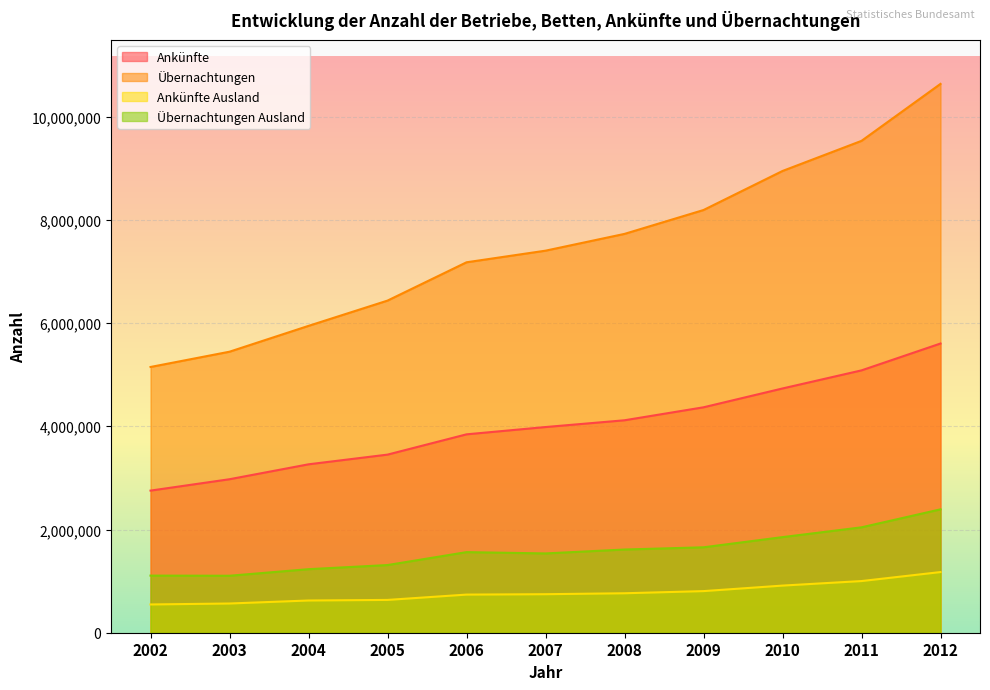

At how many categories does at least one series exceed 4987726?

11